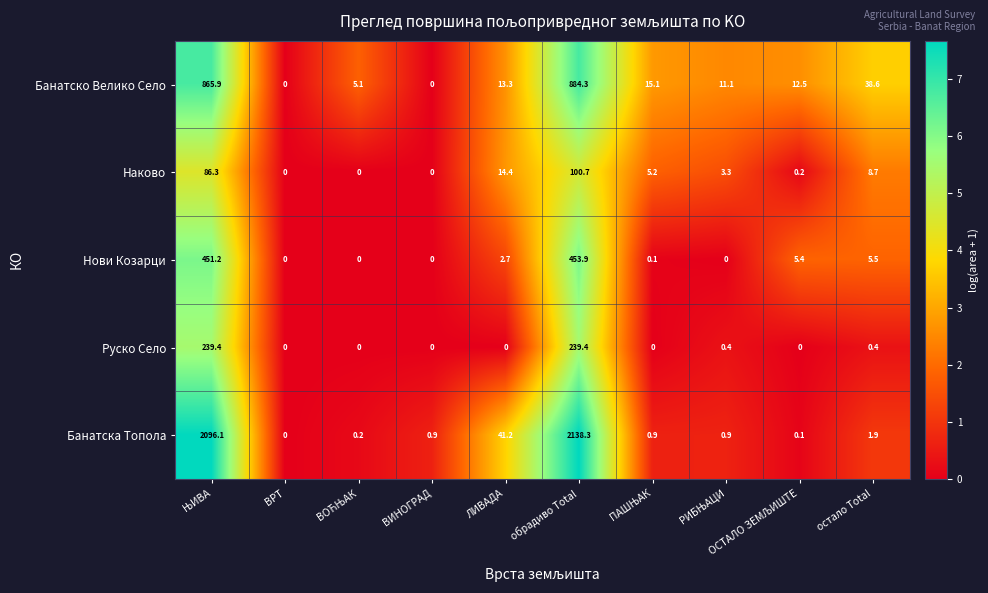

At how many categories does at least one series exceed 5?

8